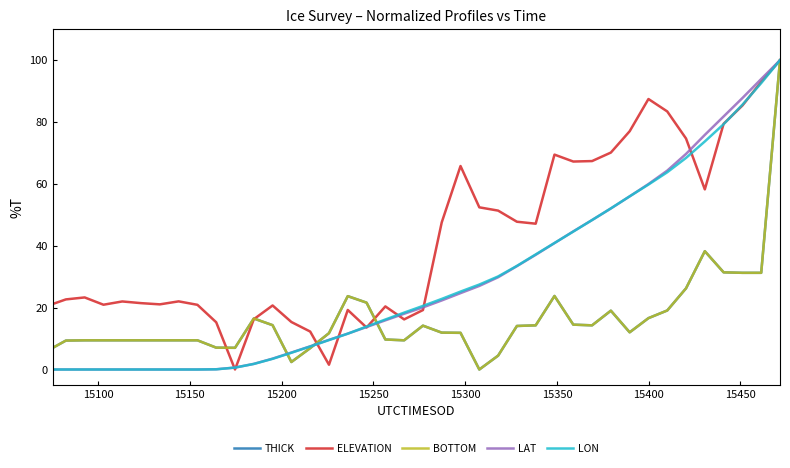

What is the highest value of the BOTTOM series?

100.0